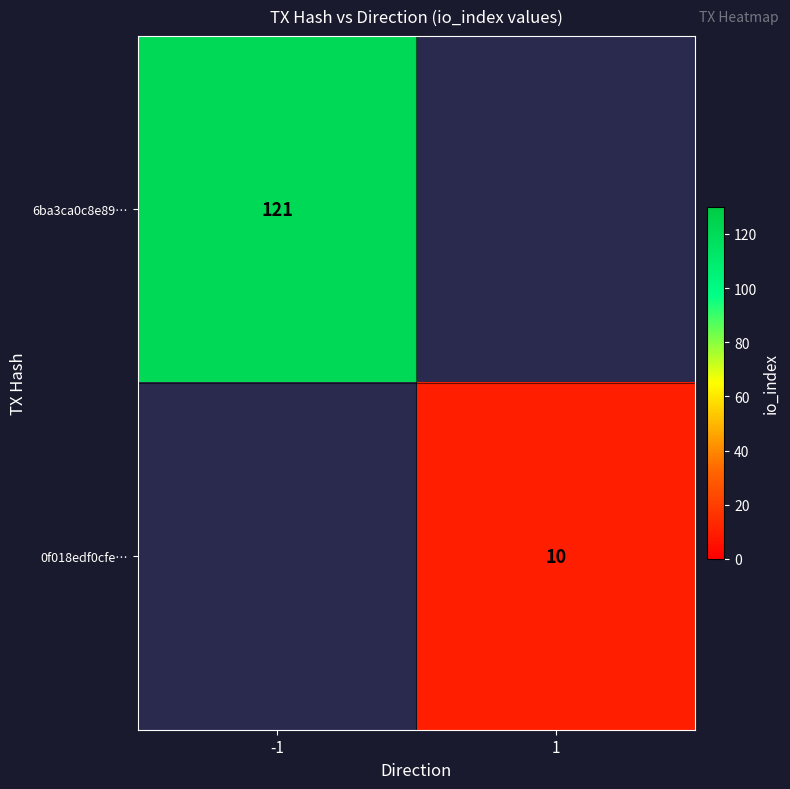

True or false: 6ba3ca0c8e89… has a value of 121 at -1.

True